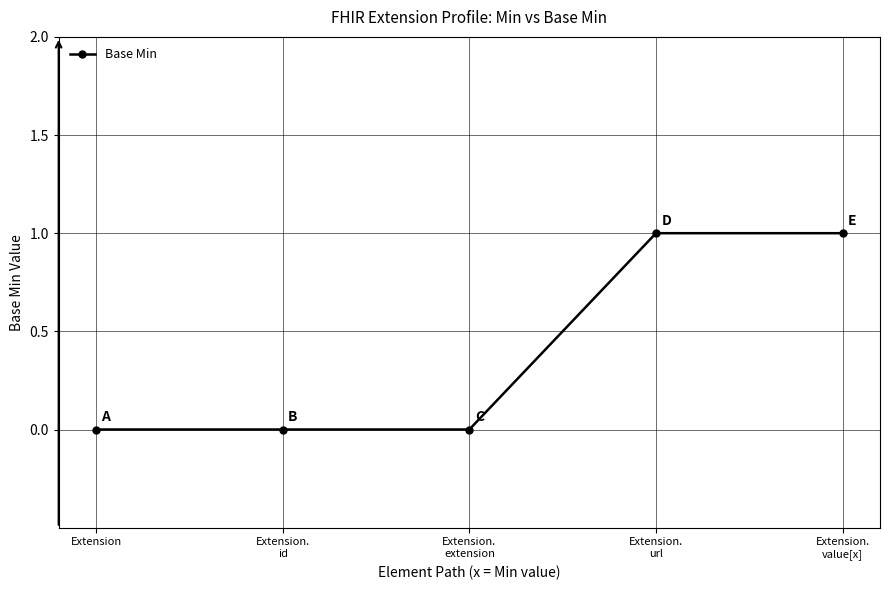

Count the number of data series in this chart.

1